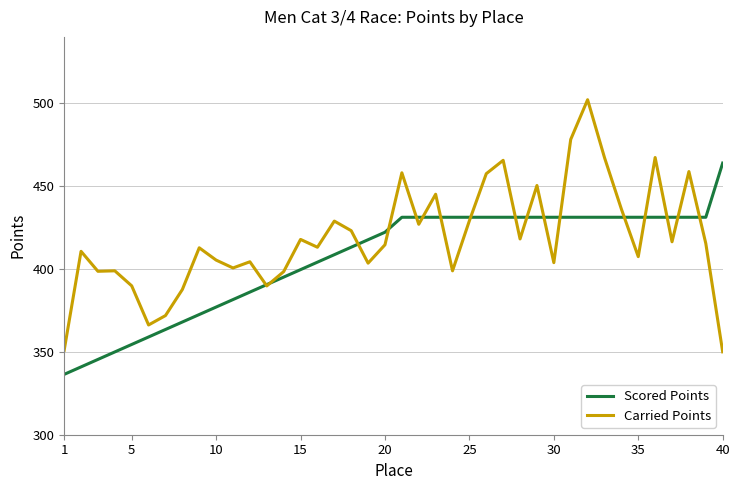

Which series has the largest total across all categories?

Carried Points